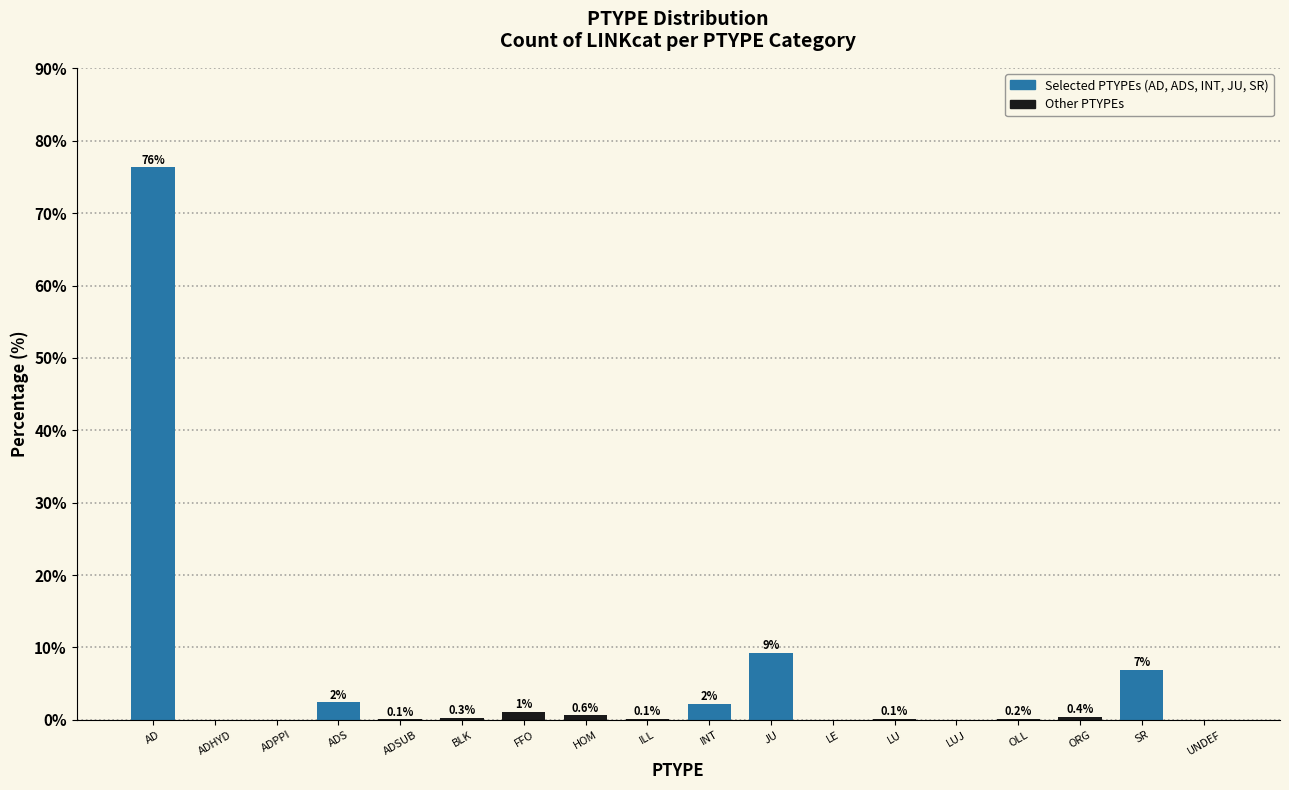

What is the sum of all values?

100.0